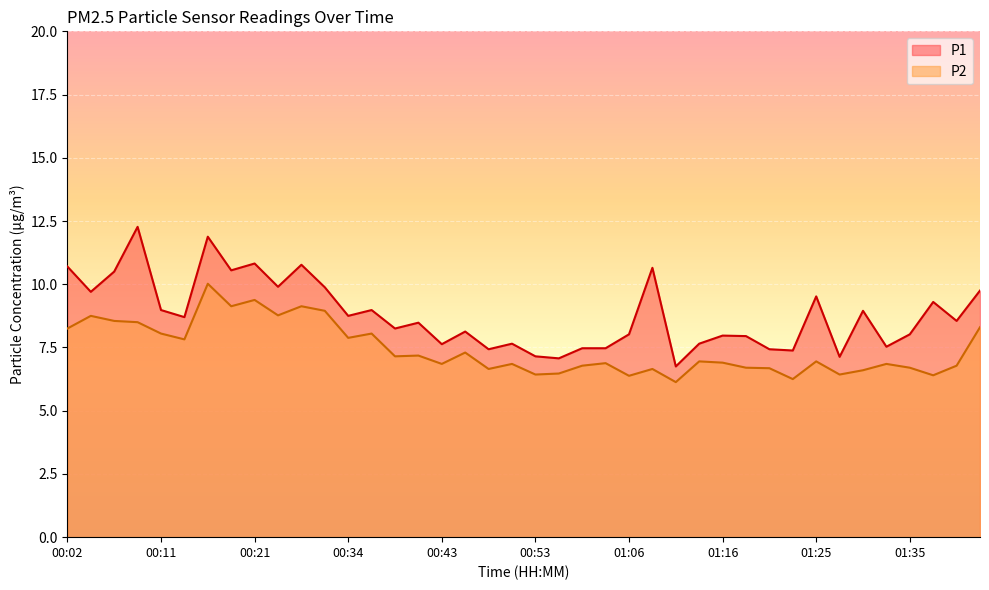

What is the difference between the maximum and minimum values in the P1 series?

5.5